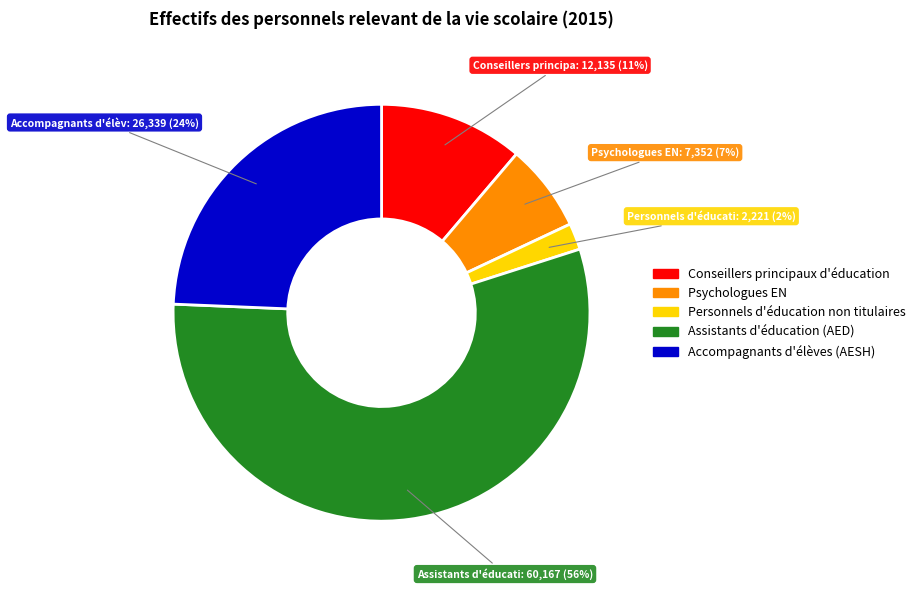

Which category has the biggest portion of the pie?

Assistants d'éducation (AED)